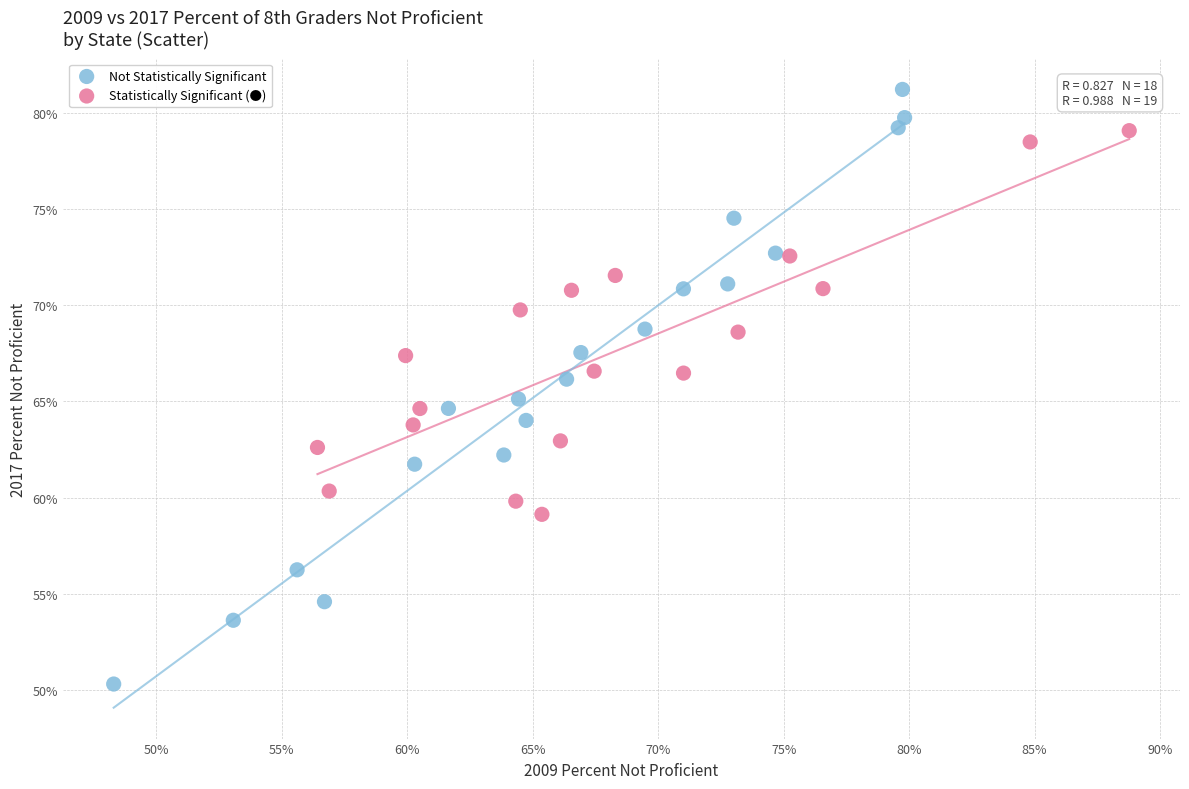

Which series reaches the maximum Y coordinate?

Not Statistically Significant